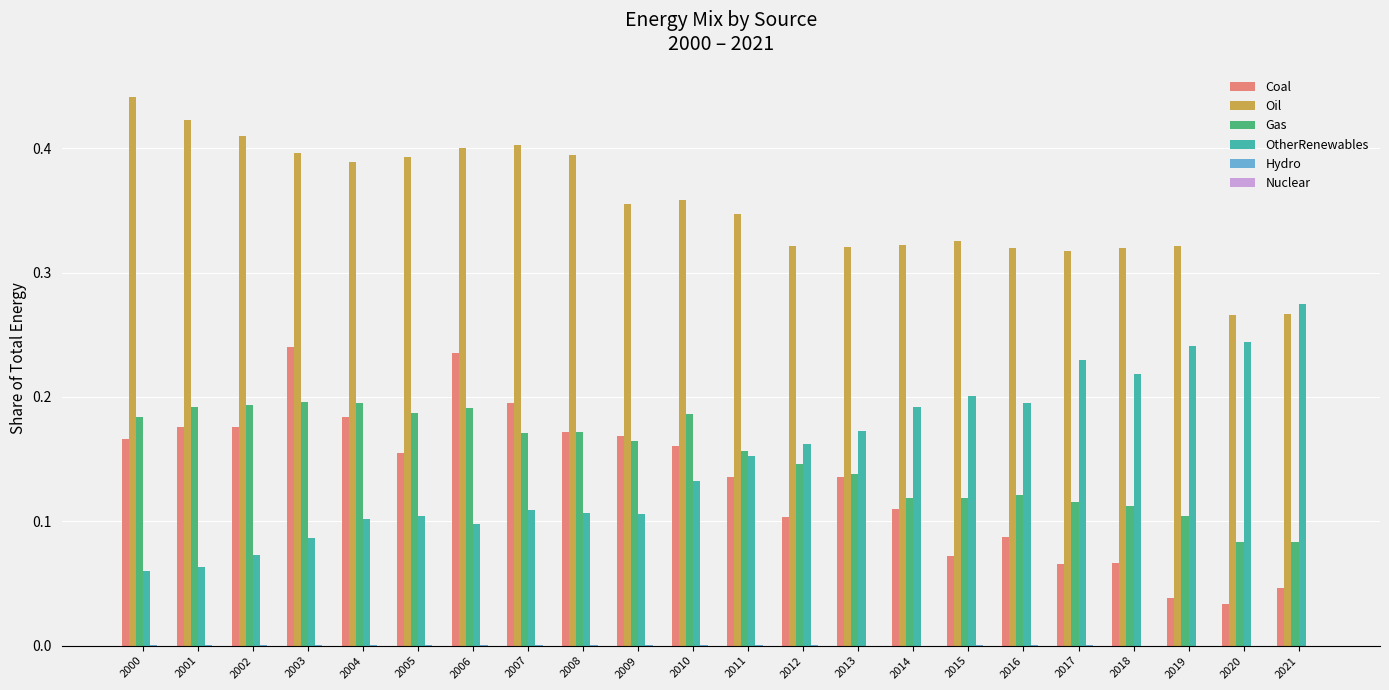

Which label corresponds to the largest value in the chart?

2000